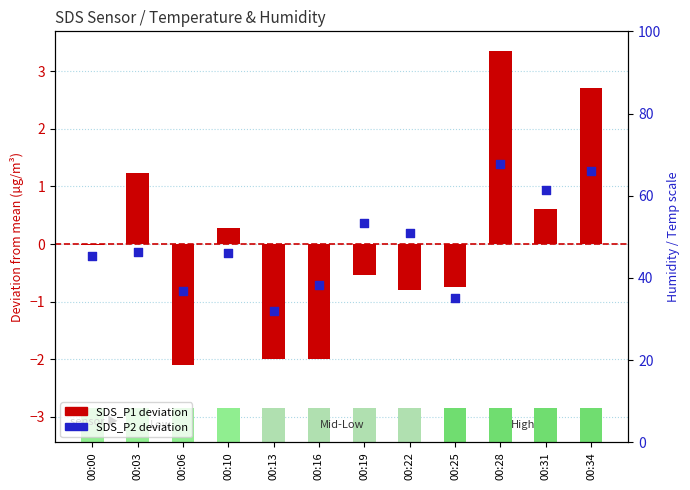

Which series reaches the minimum Y coordinate?

SDS_P1 deviation